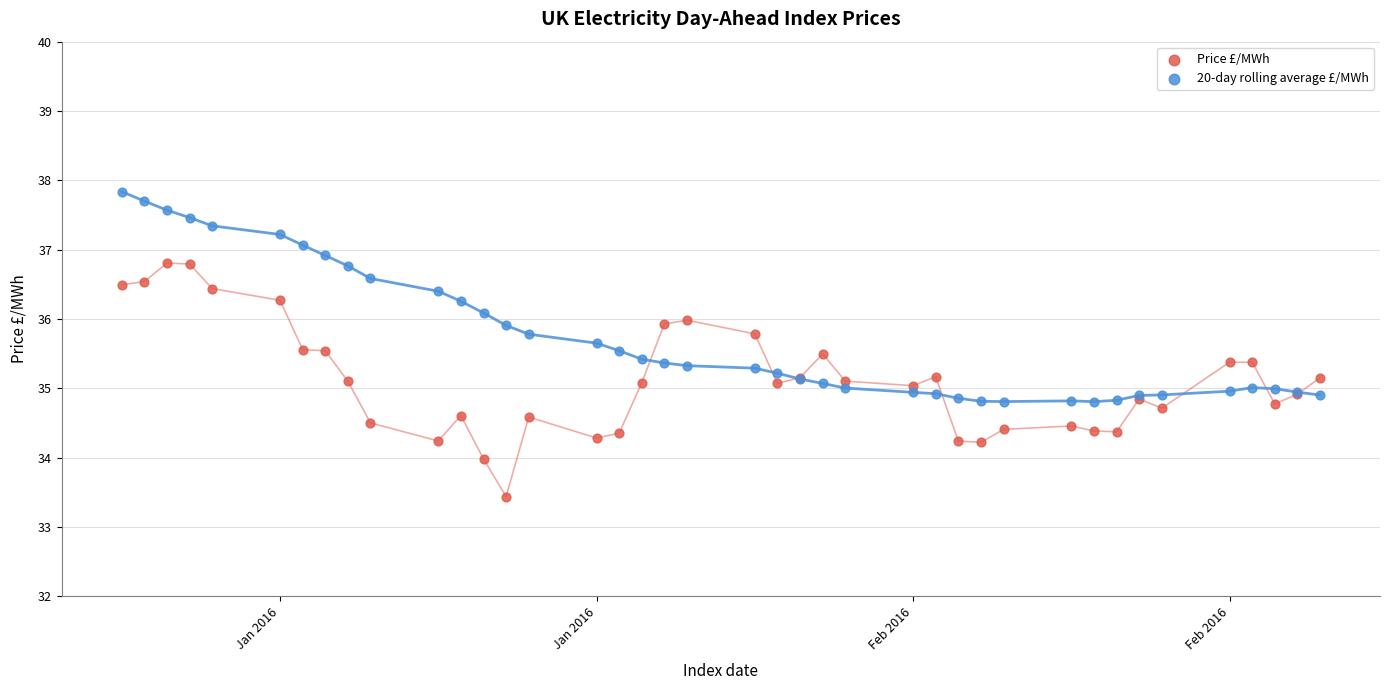

Which series reaches the minimum Y coordinate?

Price £/MWh